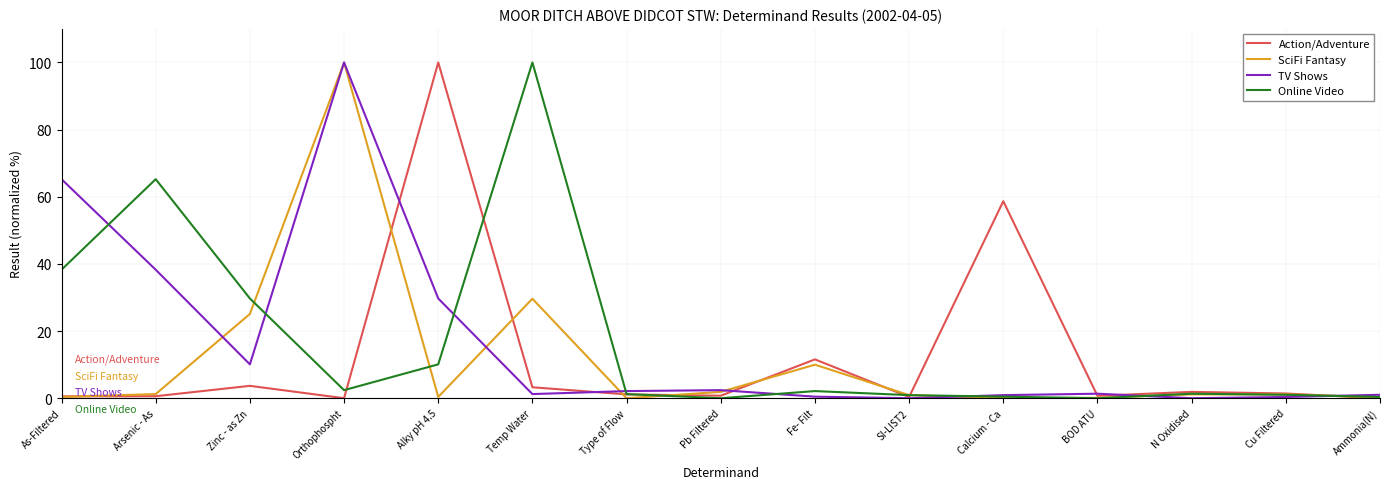

The Action/Adventure series shows 0.8 at Pb Filtered. True or false?

True